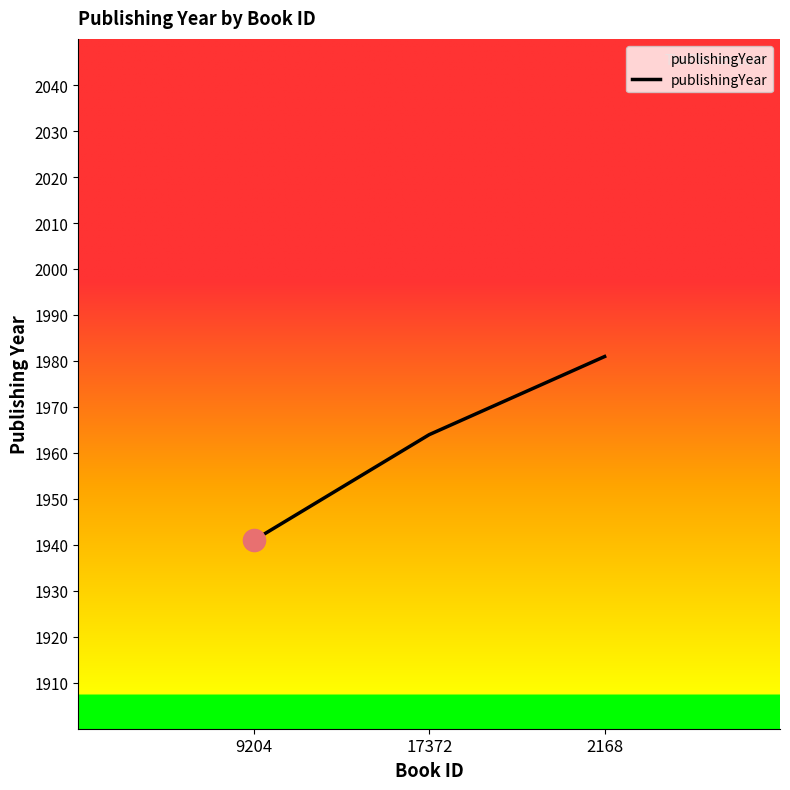

Count the number of data series in this chart.

1